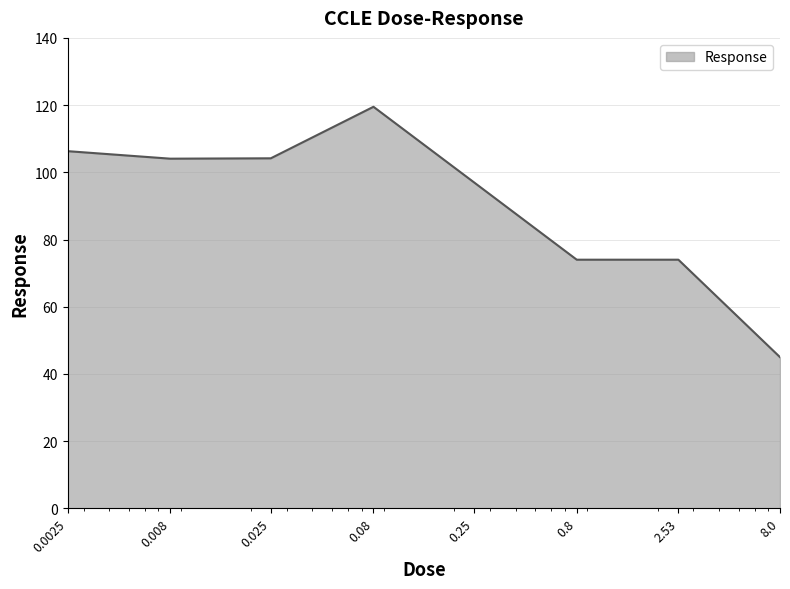

What is the smallest value displayed?

45.0